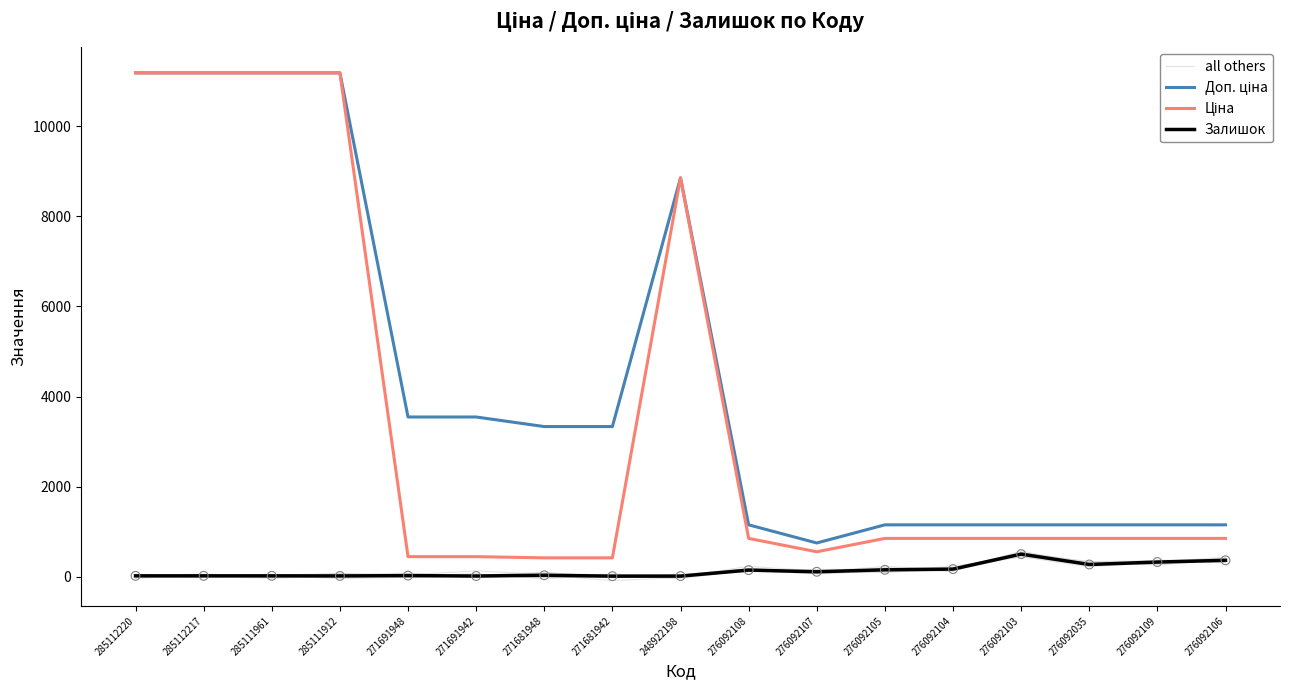

At how many categories does at least one series exceed 3085?

9